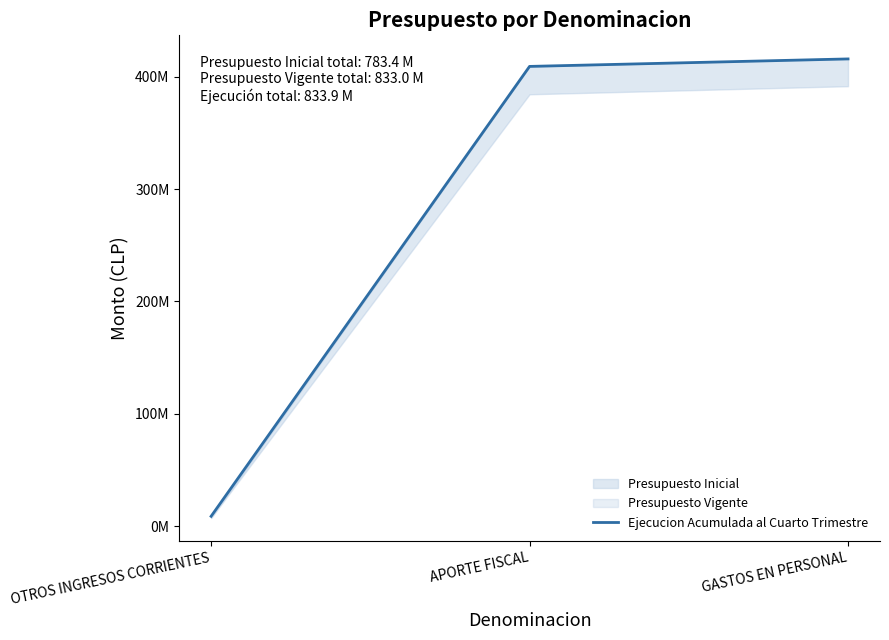

Is it true that the value at APORTE FISCAL is 231888827?

False